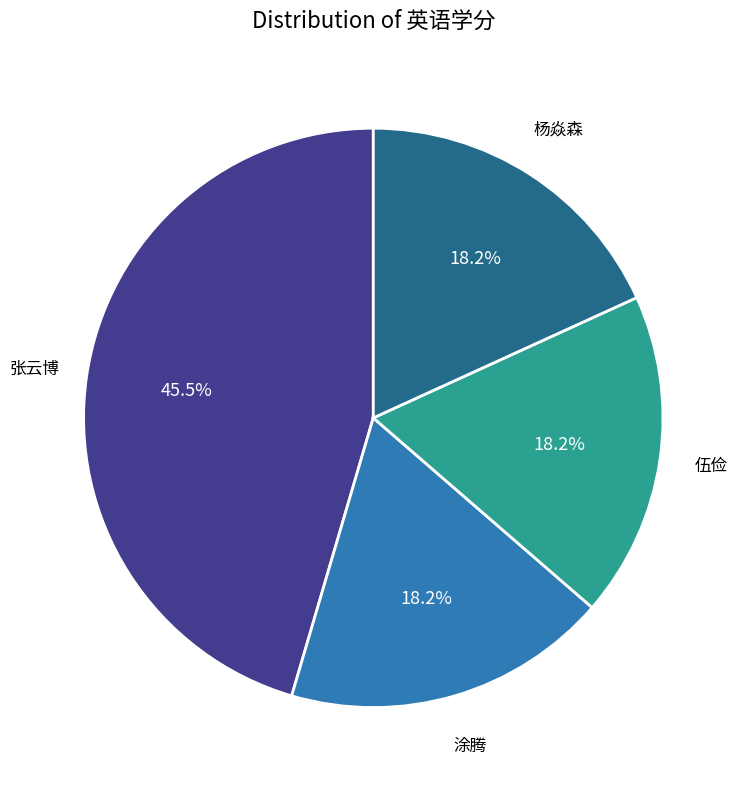

What is the largest slice in the pie chart?

张云博